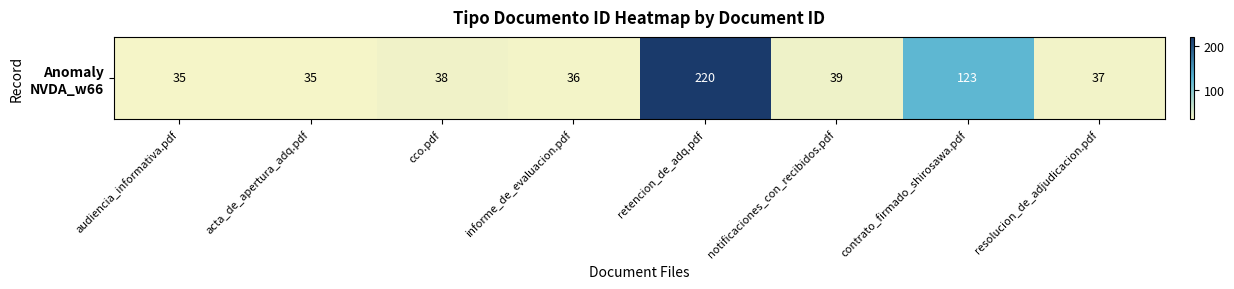

The value at informe_de_evaluacion.pdf is 36. True or false?

True